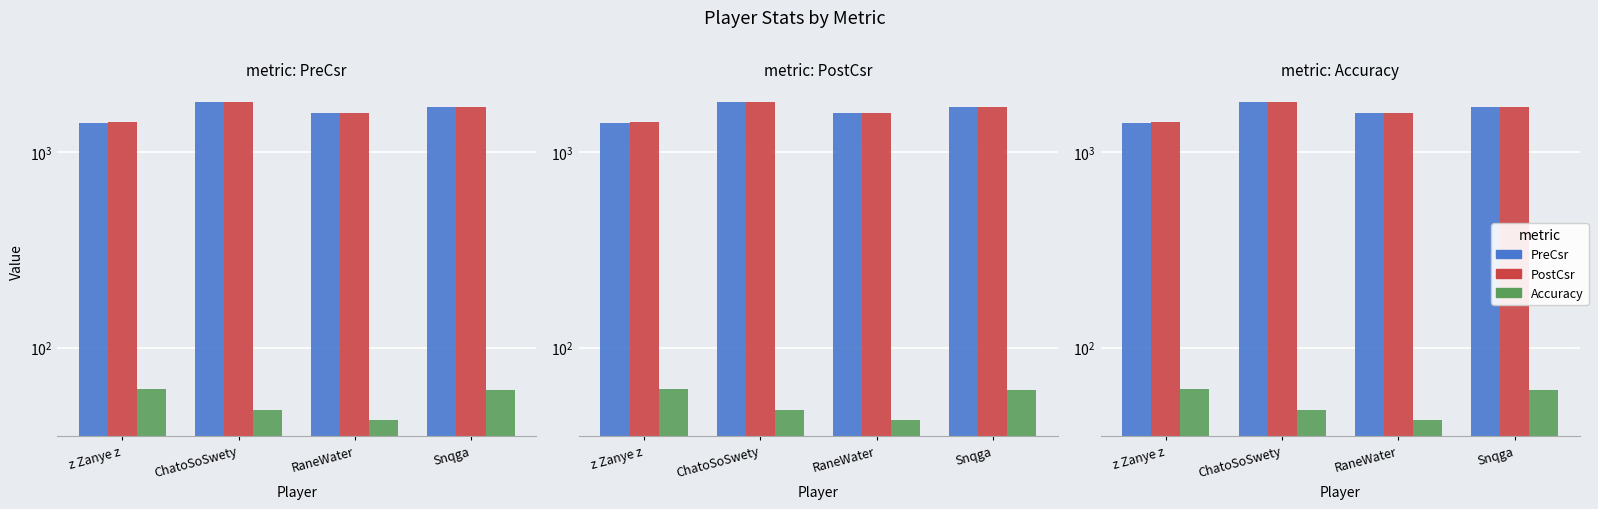

Count the PostCsr values in the range 1580 to 1795.

3